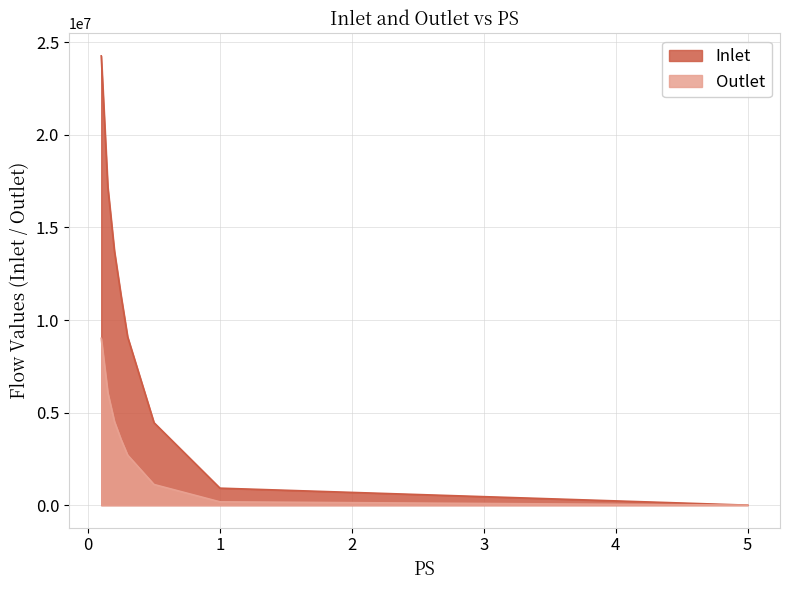

Which series has the largest range (max minus min)?

Inlet